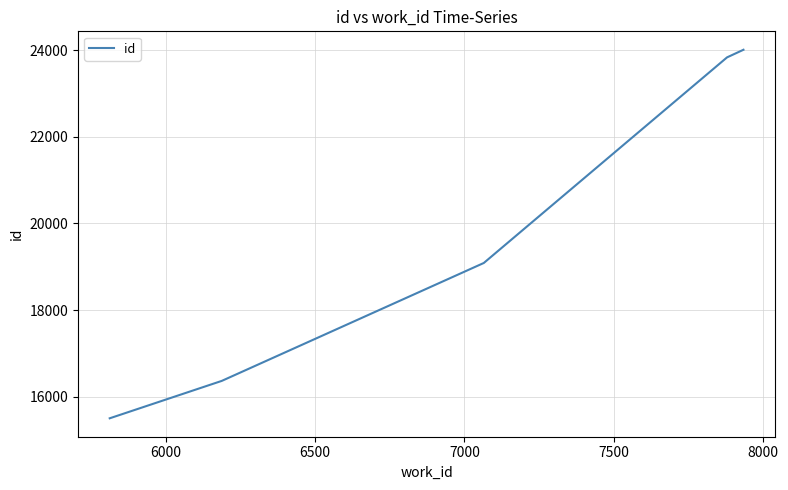

What is the greatest value displayed?

24007